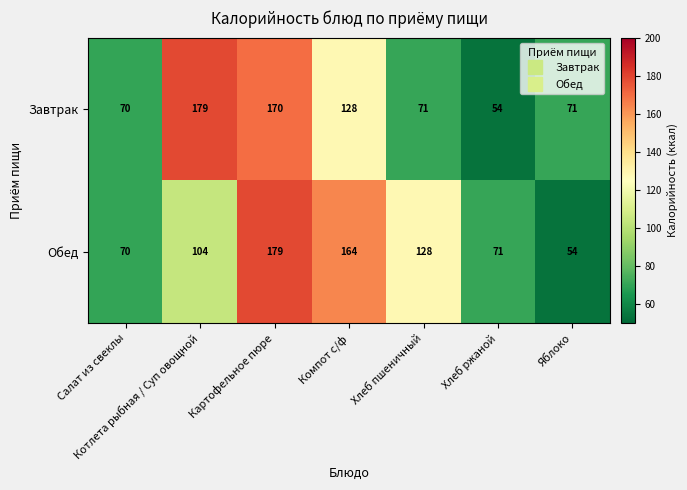

True or false: Обед has a value of 126 at Салат из свеклы.

False